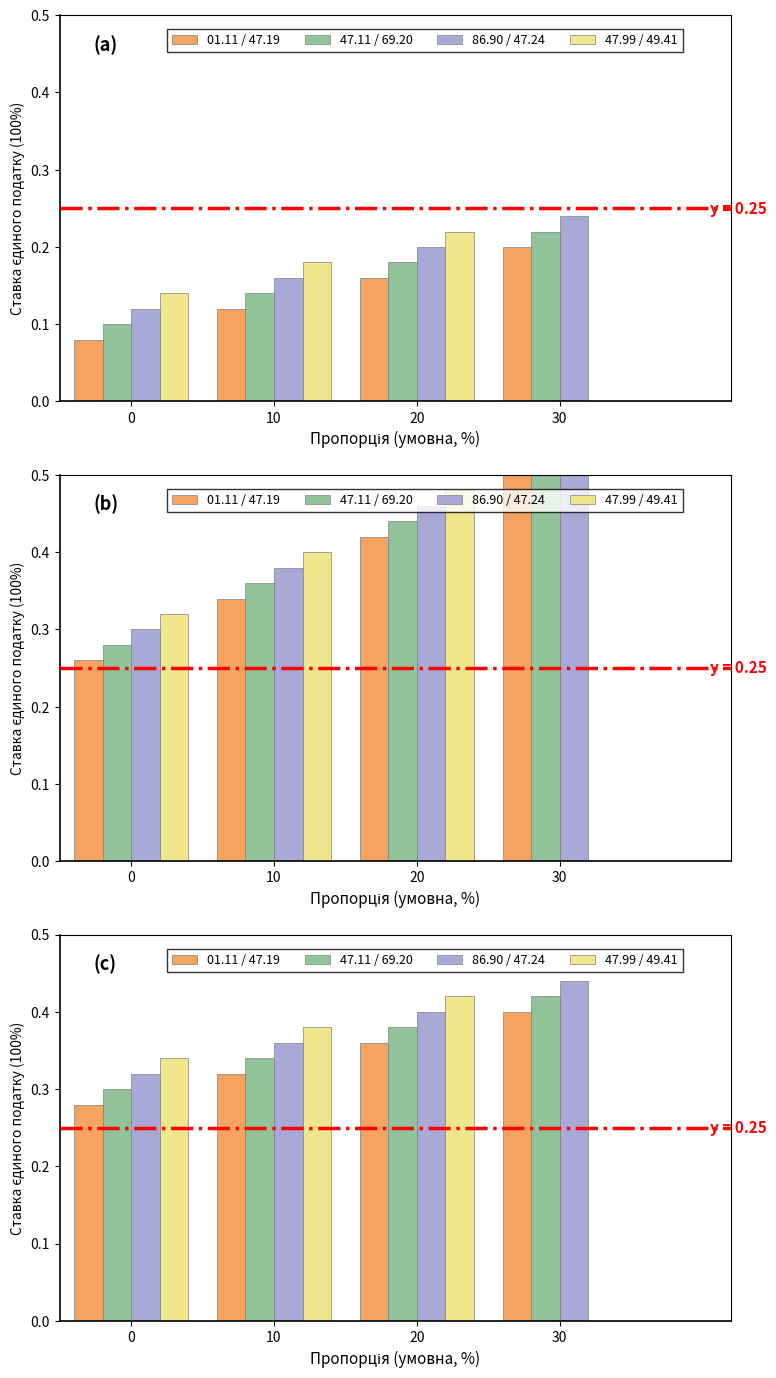

Between 30 and 10, which is larger?

30